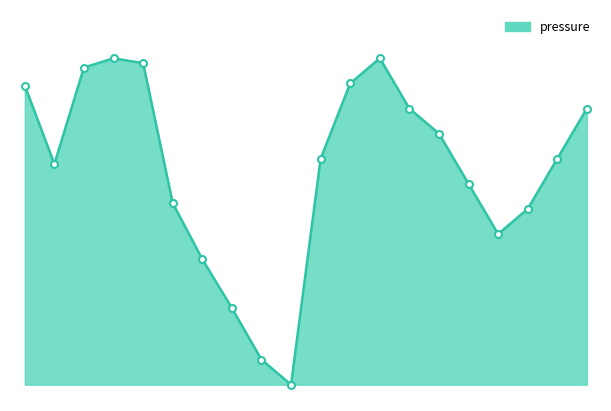

Is this an area chart (filled region under the line)?

Yes